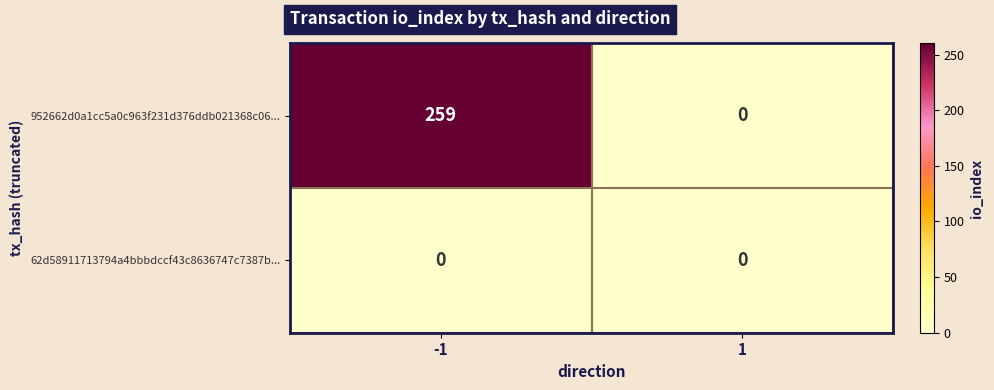

Which series has the largest total across all categories?

952662d0a1cc5a0c963f231d376ddb021368c06...